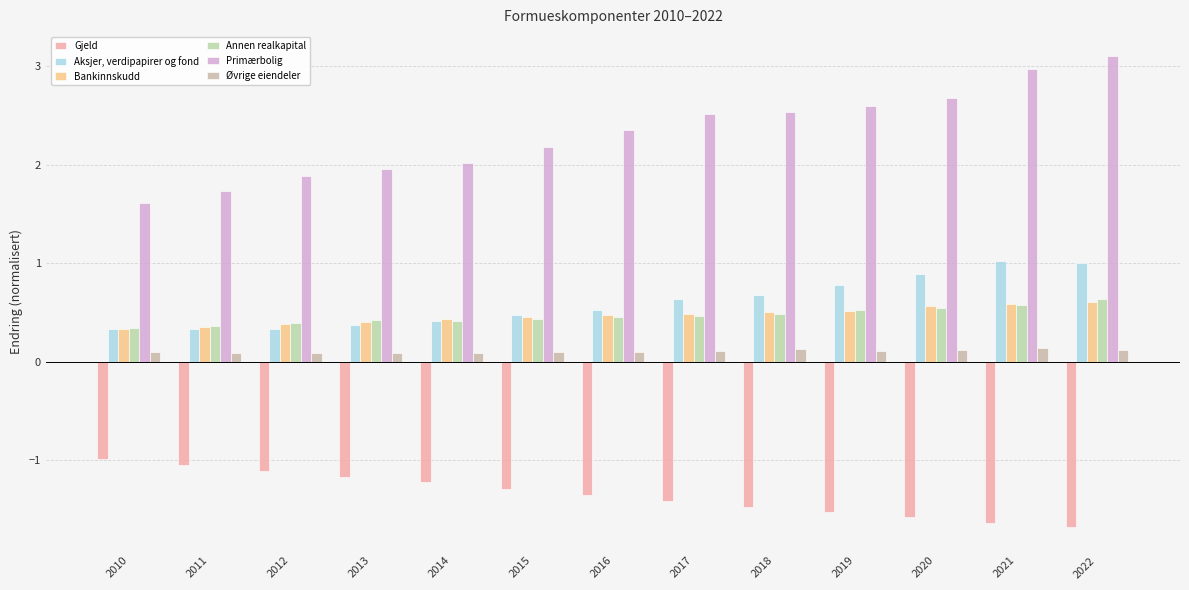

Reading left to right, transcribe all the data shown in this chart.

Gjeld: 2010=-1.0	2011=-1.0	2012=-1.1	2013=-1.2	2014=-1.2	2015=-1.3	2016=-1.4	2017=-1.4	2018=-1.5	2019=-1.5	2020=-1.6	2021=-1.6	2022=-1.7
Aksjer, verdipapirer og fond: 2010=0.3	2011=0.3	2012=0.3	2013=0.4	2014=0.4	2015=0.5	2016=0.5	2017=0.6	2018=0.7	2019=0.8	2020=0.9	2021=1.0	2022=1.0
Bankinnskudd: 2010=0.3	2011=0.4	2012=0.4	2013=0.4	2014=0.4	2015=0.5	2016=0.5	2017=0.5	2018=0.5	2019=0.5	2020=0.6	2021=0.6	2022=0.6
Annen realkapital: 2010=0.3	2011=0.4	2012=0.4	2013=0.4	2014=0.4	2015=0.4	2016=0.4	2017=0.5	2018=0.5	2019=0.5	2020=0.5	2021=0.6	2022=0.6
Primærbolig: 2010=1.6	2011=1.7	2012=1.9	2013=2.0	2014=2.0	2015=2.2	2016=2.4	2017=2.5	2018=2.5	2019=2.6	2020=2.7	2021=3.0	2022=3.1
Øvrige eiendeler: 2010=0.1	2011=0.1	2012=0.1	2013=0.1	2014=0.1	2015=0.1	2016=0.1	2017=0.1	2018=0.1	2019=0.1	2020=0.1	2021=0.1	2022=0.1